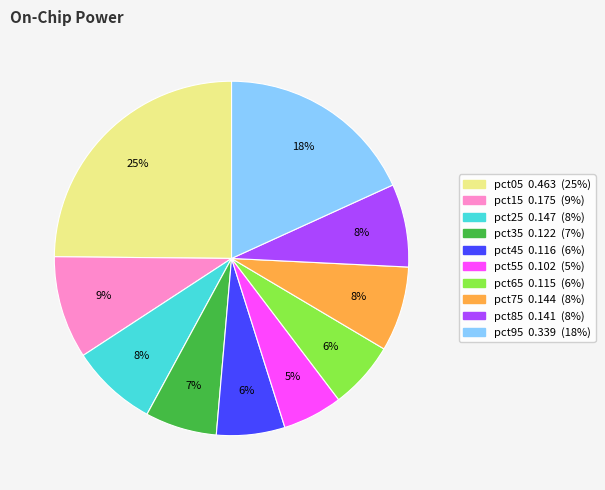

Between pct65 and pct05, which is larger?

pct05